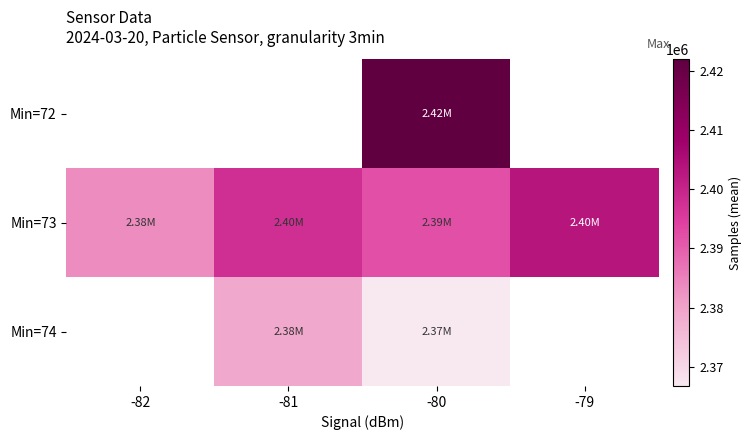

What is the minimum value shown in the chart?

2366749.9